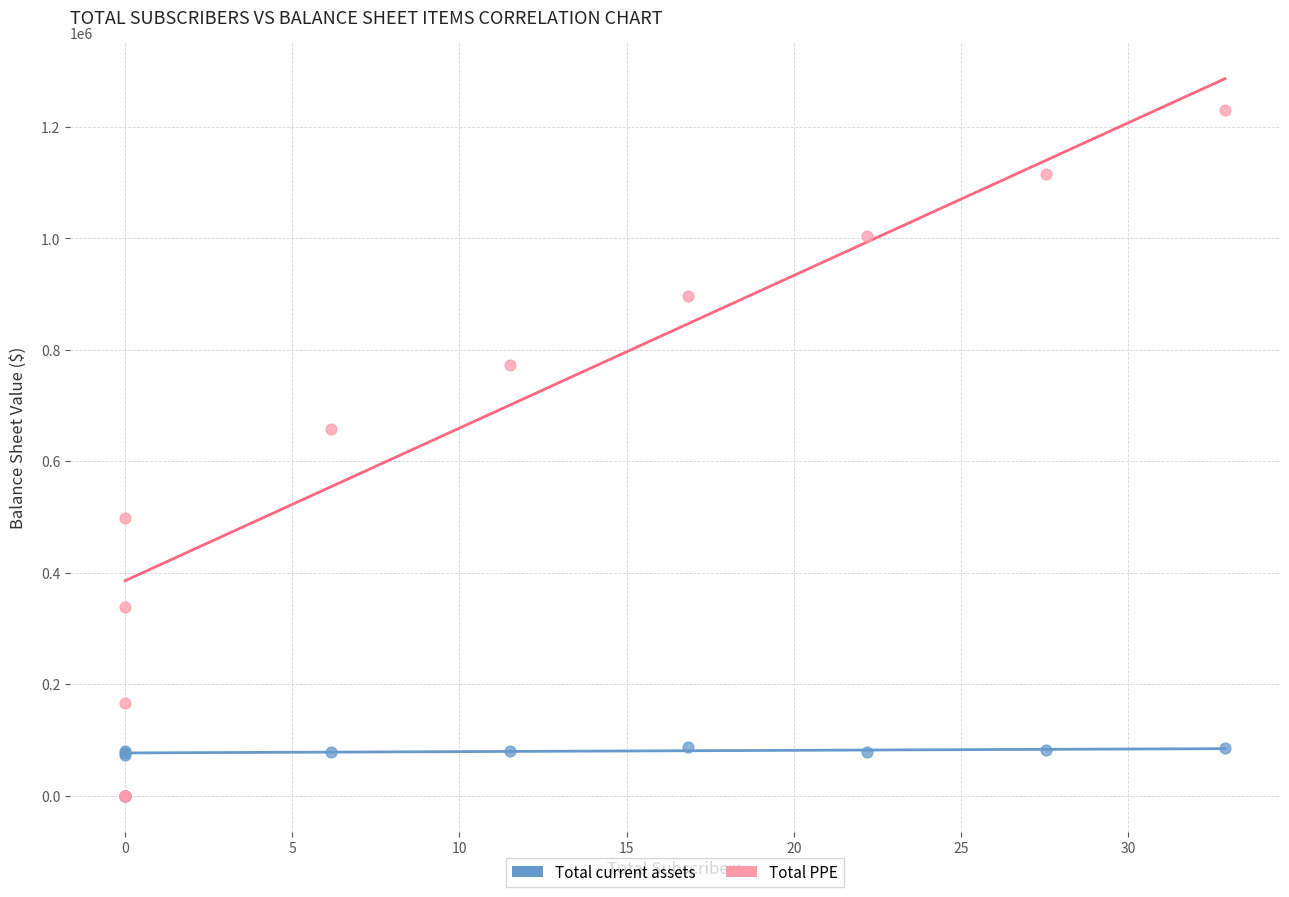

In the Total PPE series, what Y value is closest to 615197?

658724.4